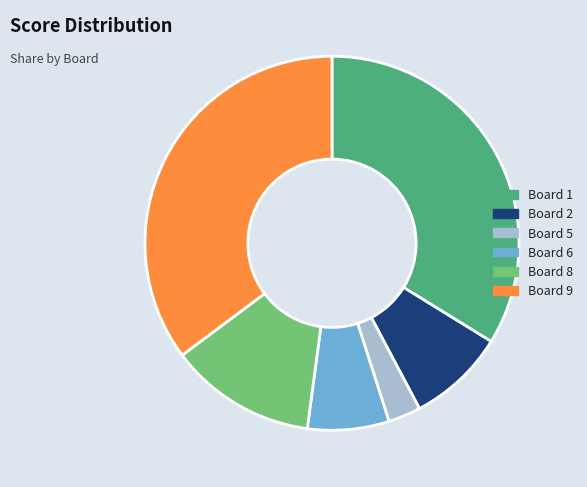

How many slices are in this pie chart?

6